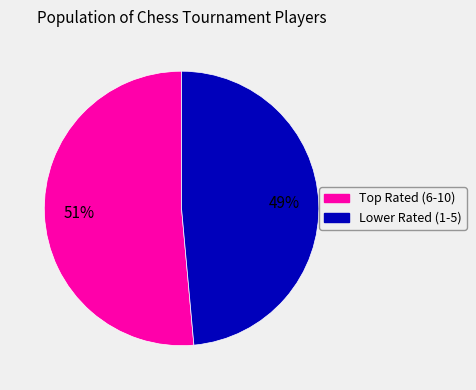

What is the largest slice in the pie chart?

Top Rated (6-10)